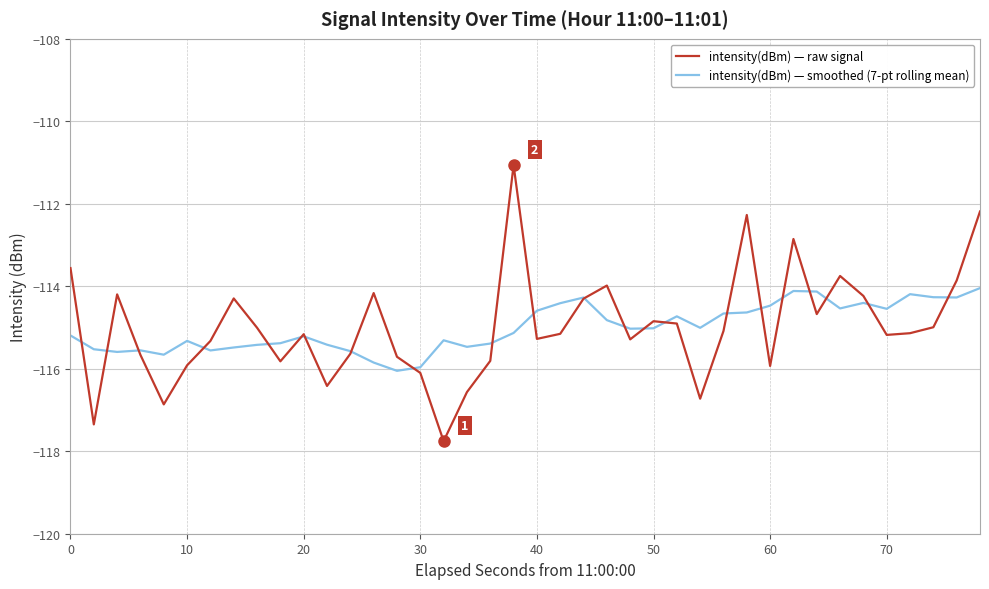

In intensity(dBm) — smoothed (7-pt rolling mean), how many points are higher than both neighbors (excluding endpoints)?

9